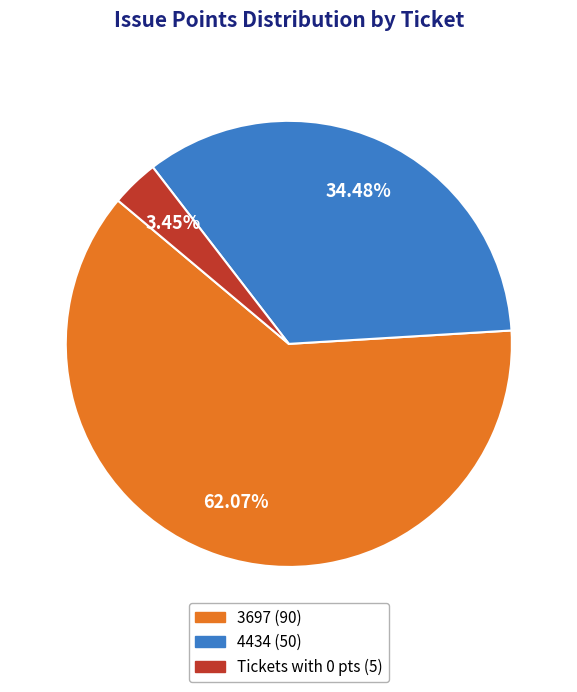

Is there any slice that represents more than half of the pie?

Yes